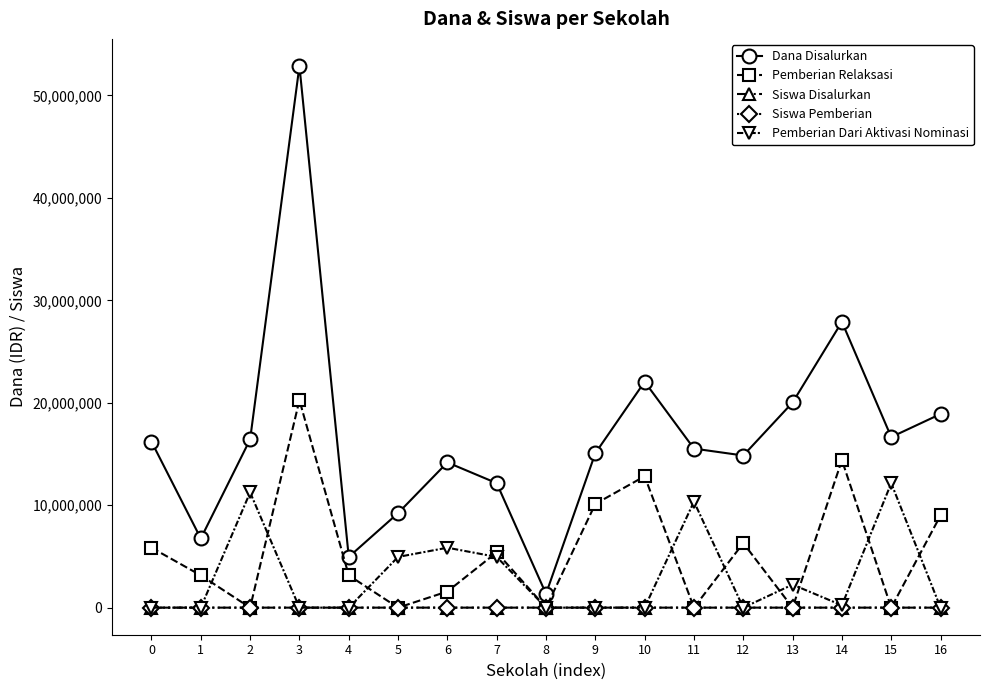

What is the highest value of the Dana Disalurkan series?

52875000